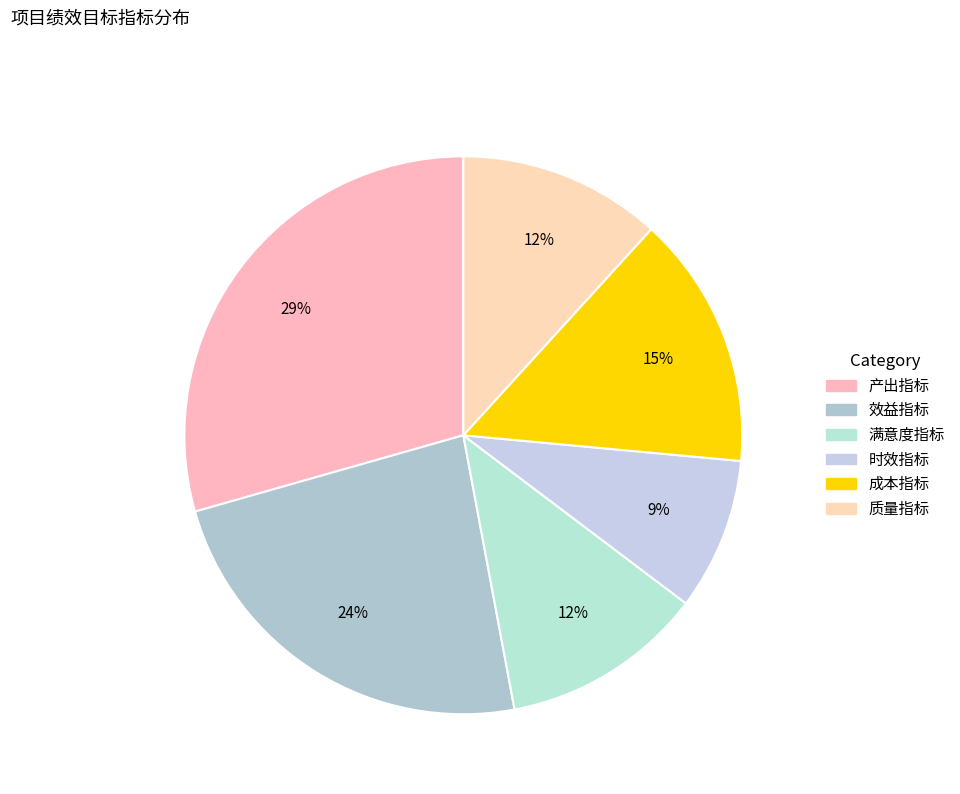

How many segments does this pie chart have?

6